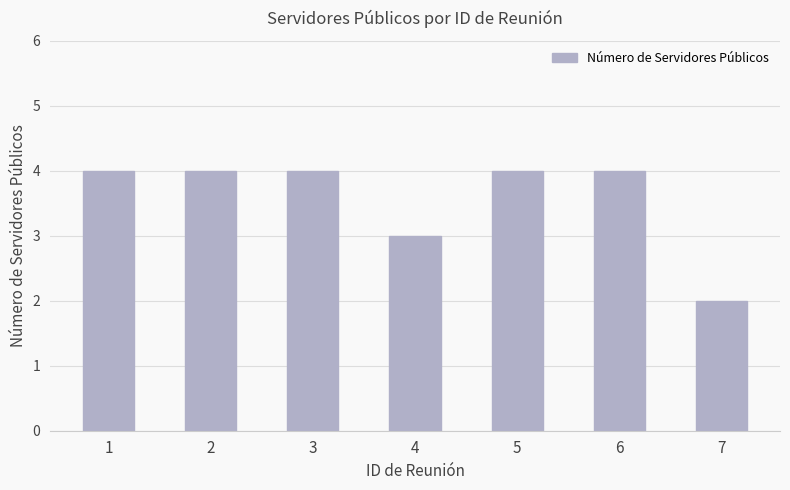

Are the bars grouped side by side (vs. stacked)?

No